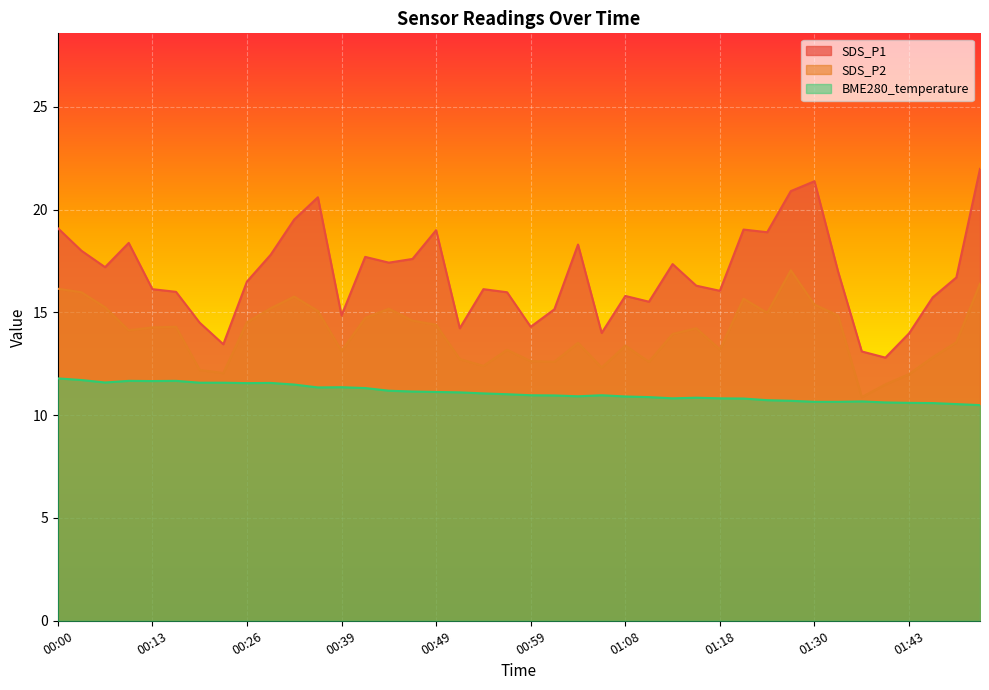

Which label corresponds to the largest value in the chart?

01:50